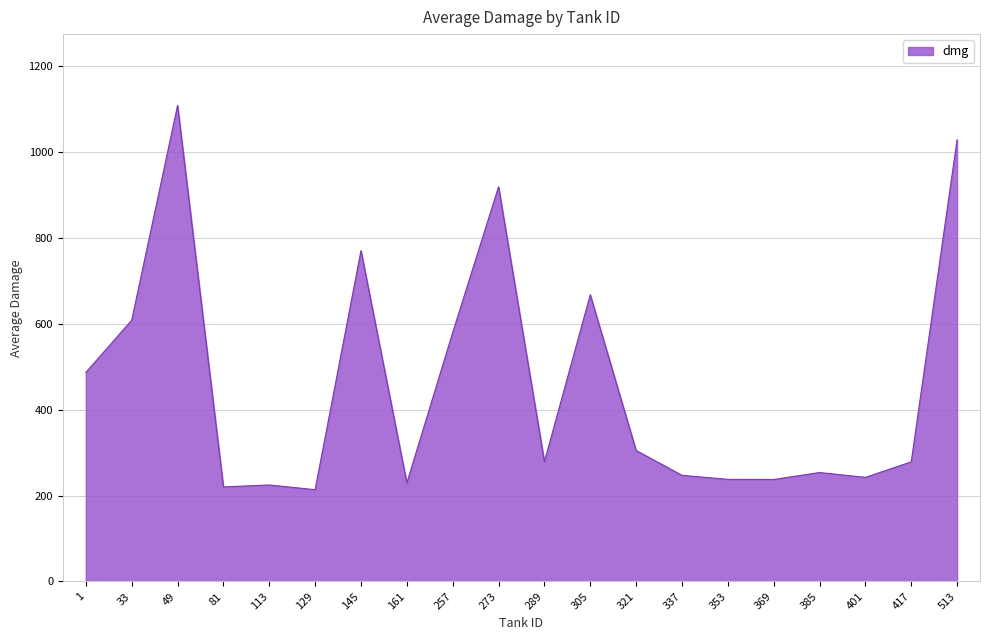

What is the change in value from 161 to 513?

+799.5